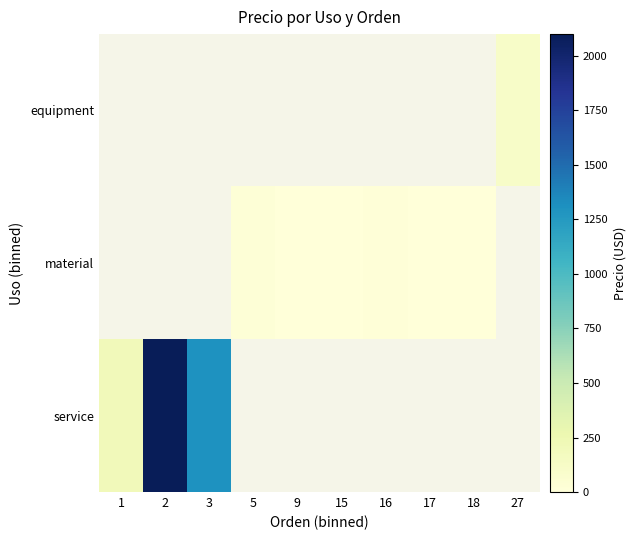

Which has a higher value, 18 or 16?

16